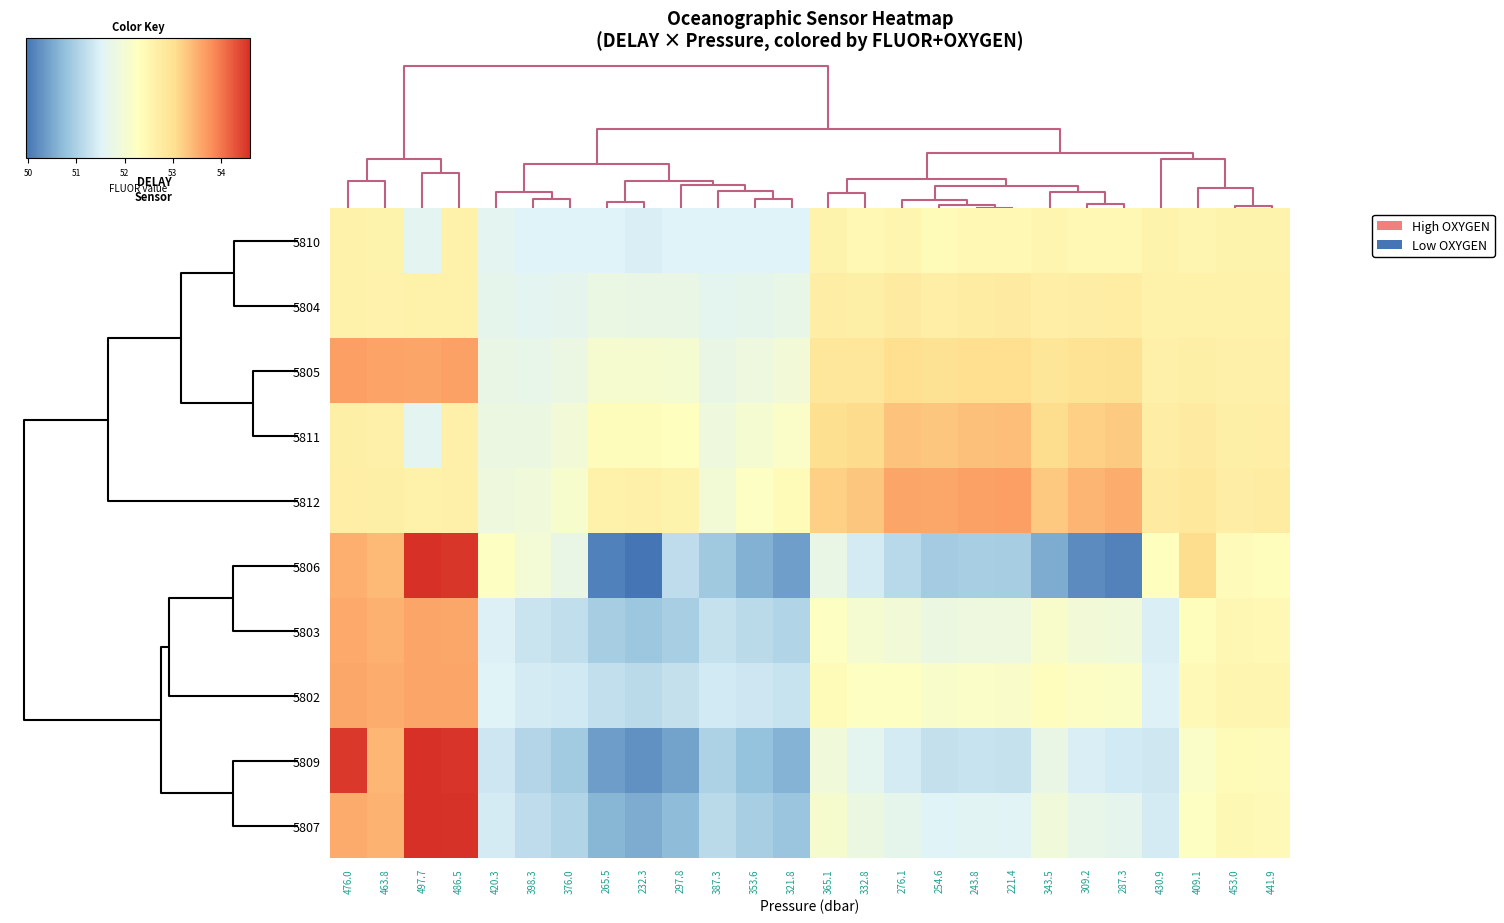

List the series in order of their peak value, lowest first.

5810, 5804, 5811, 5803, 5802, 5805, 5812, 5806, 5809, 5807